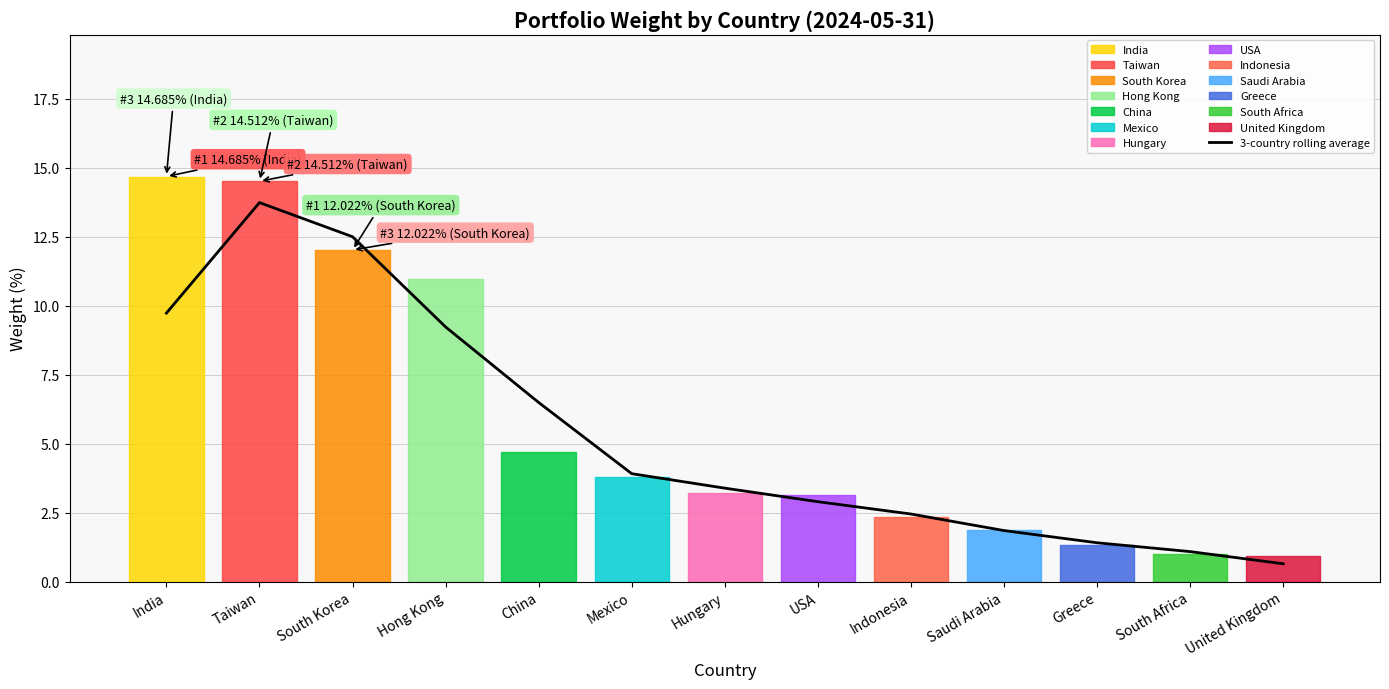

Is this an area chart (filled region under the line)?

No